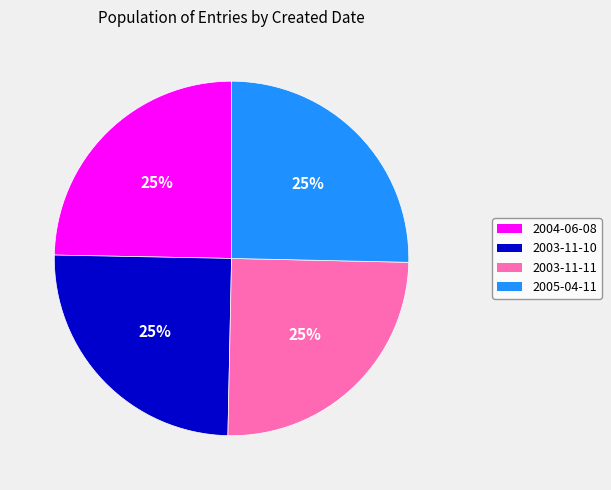

To the nearest percent, what is the average slice percentage?

25%